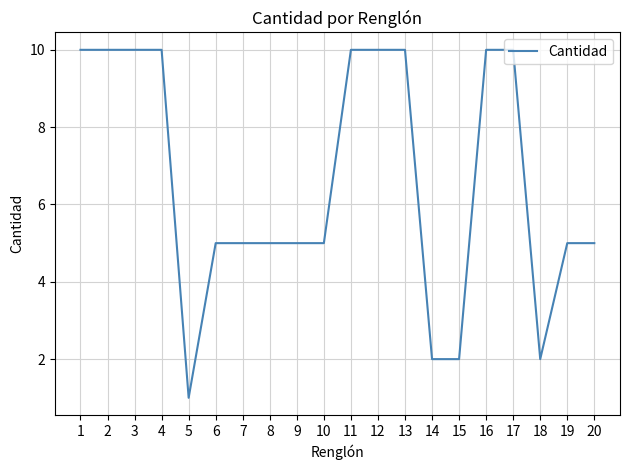

What is the change in value from 17 to 18?

-8